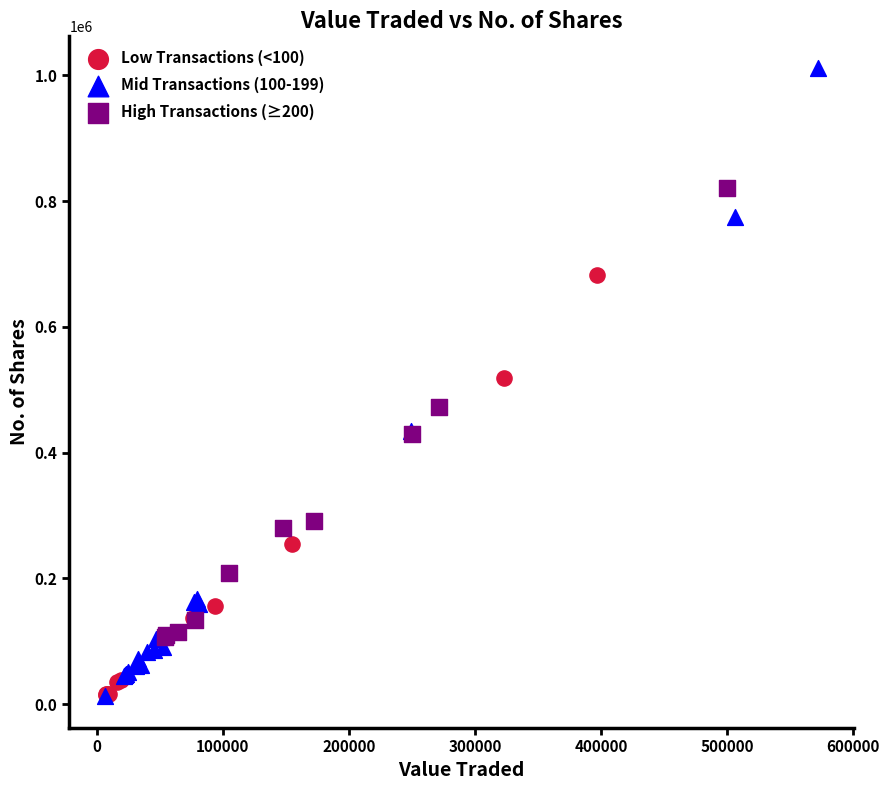

Which series has the widest spread of Y values?

Mid Transactions (100-199)